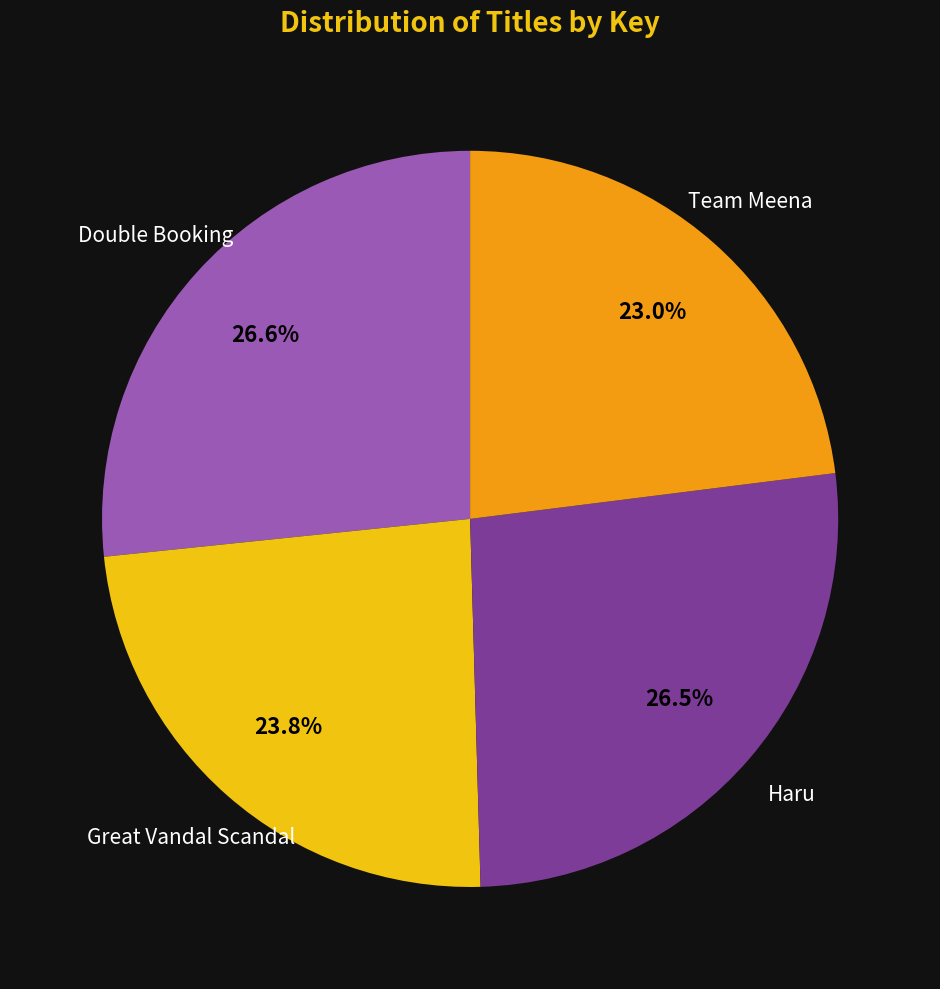

Which slice is the smallest?

Team Meena